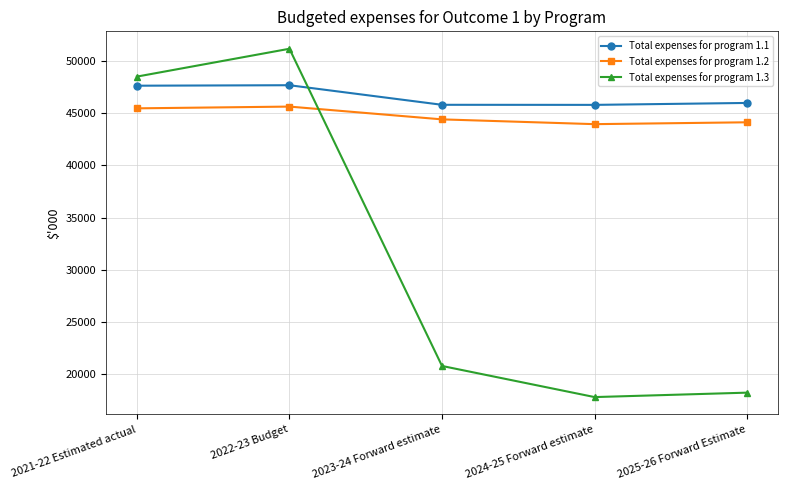

What are all the series names shown in the legend?

Total expenses for program 1.1, Total expenses for program 1.2, Total expenses for program 1.3